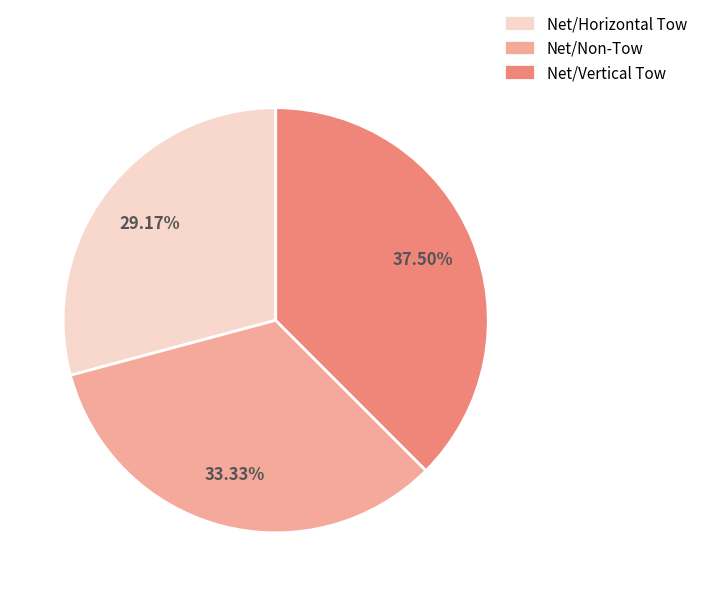

What is the ratio of the value at Net/Horizontal Tow to the value at Net/Vertical Tow?

0.8